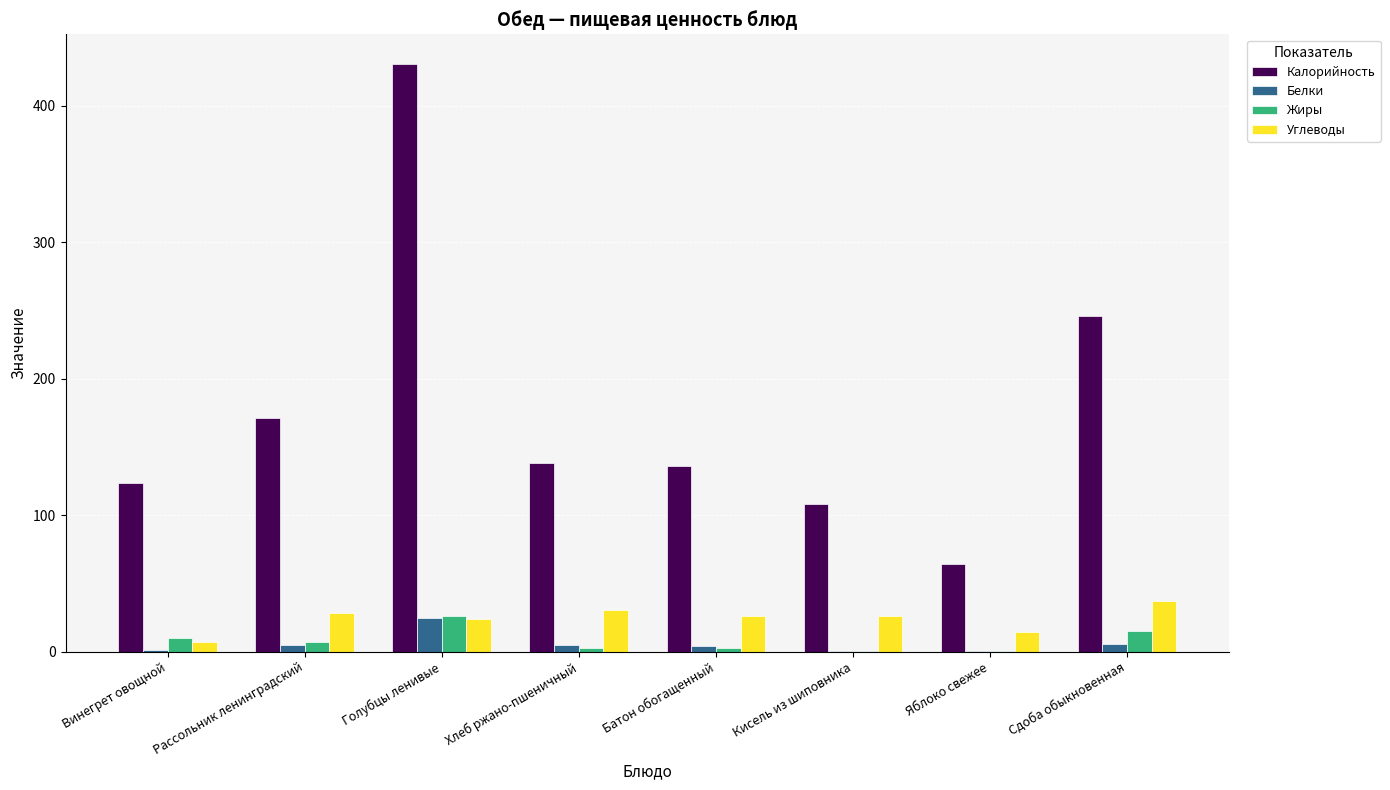

True or false: Белки has a value of 24.7 at Голубцы ленивые.

True